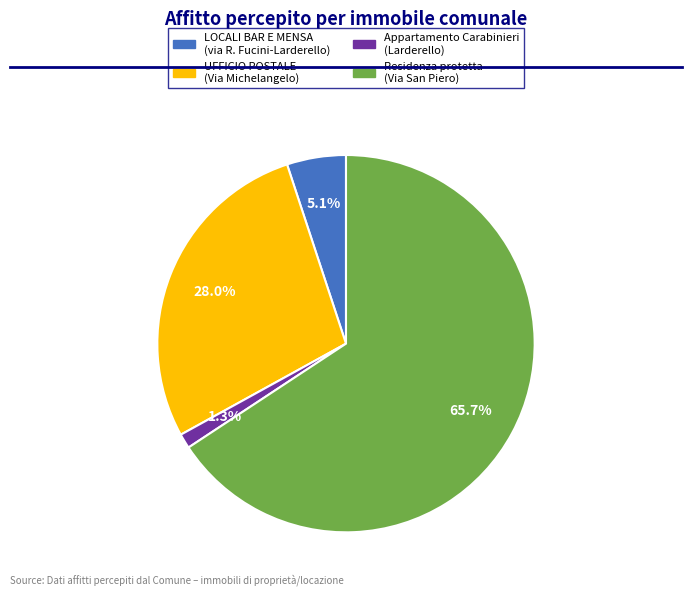

How many slices are in this pie chart?

4